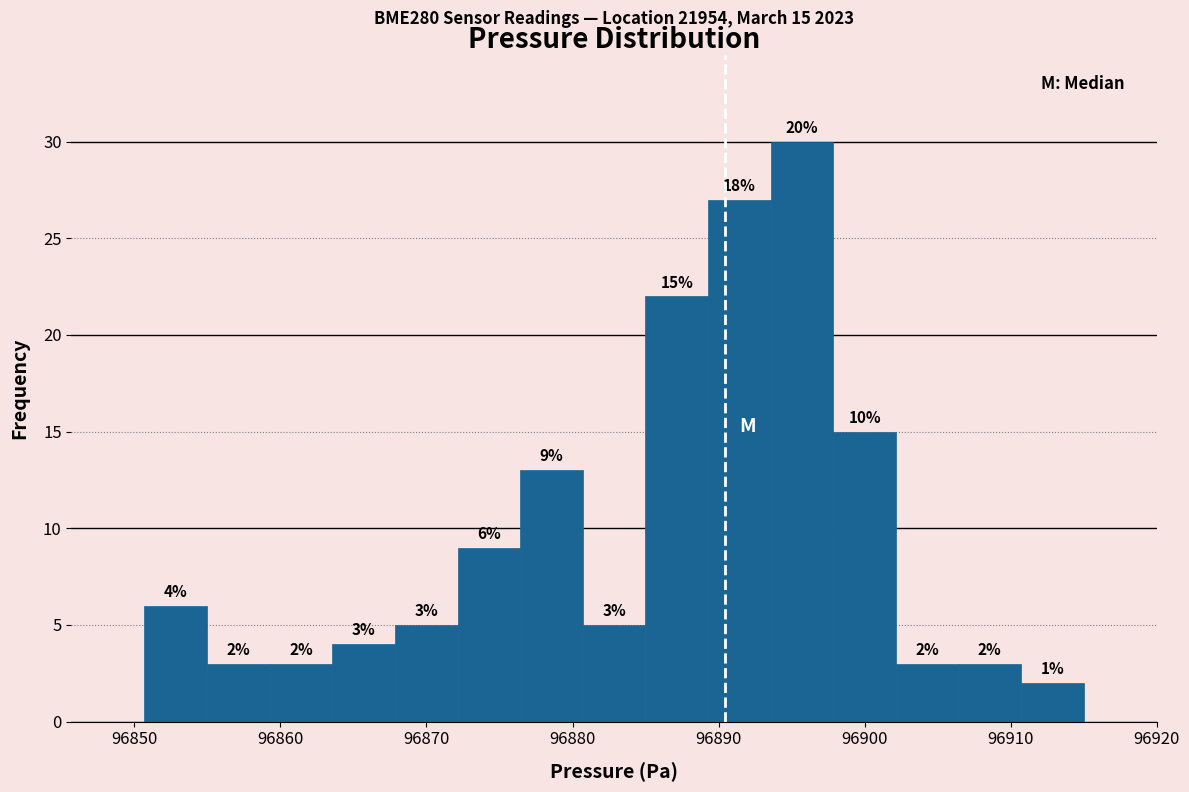

Which range on the x-axis has the tallest bar?

96894 to 96898